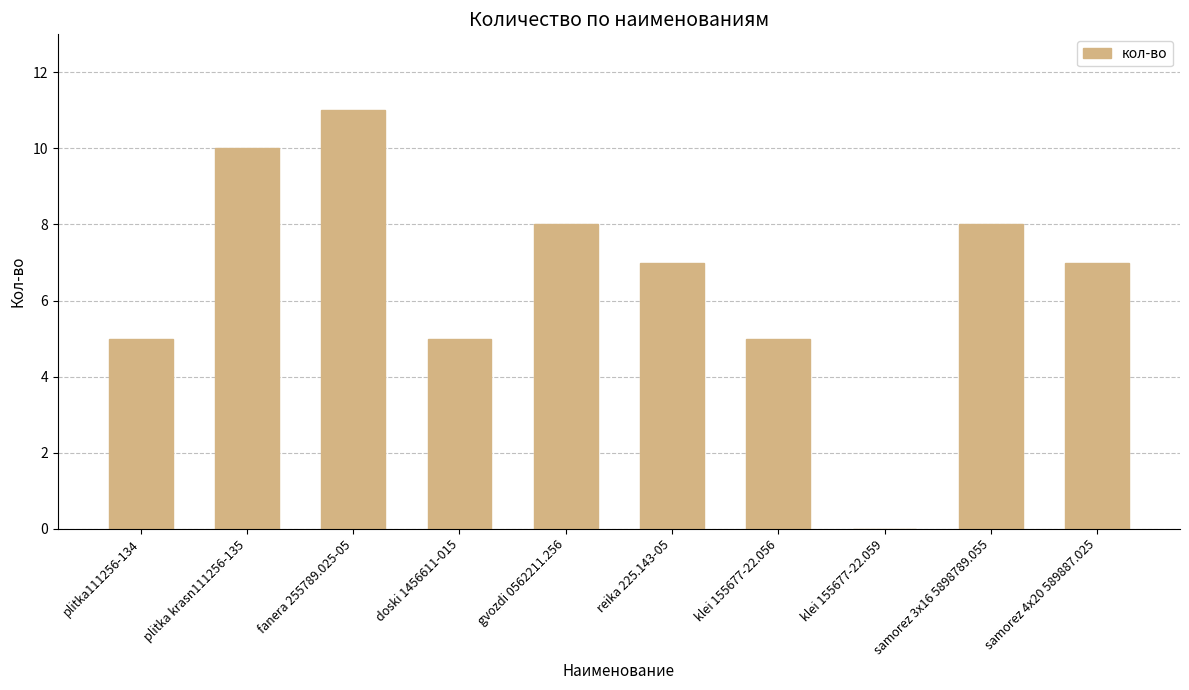

Between plitka krasn111256-135 and plitka111256-134, which is larger?

plitka krasn111256-135